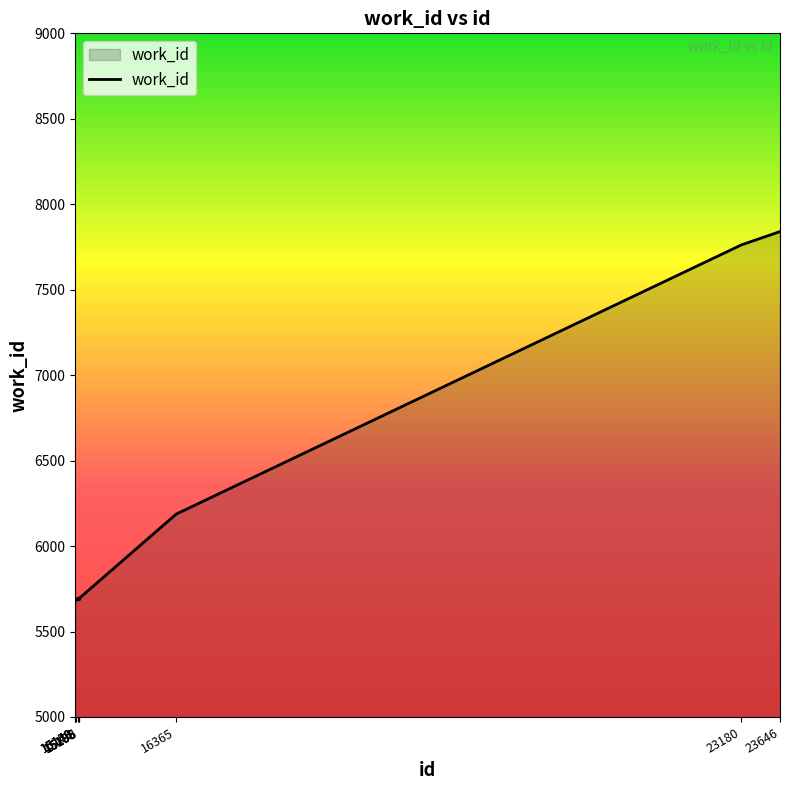

How many lines are shown in the chart?

1